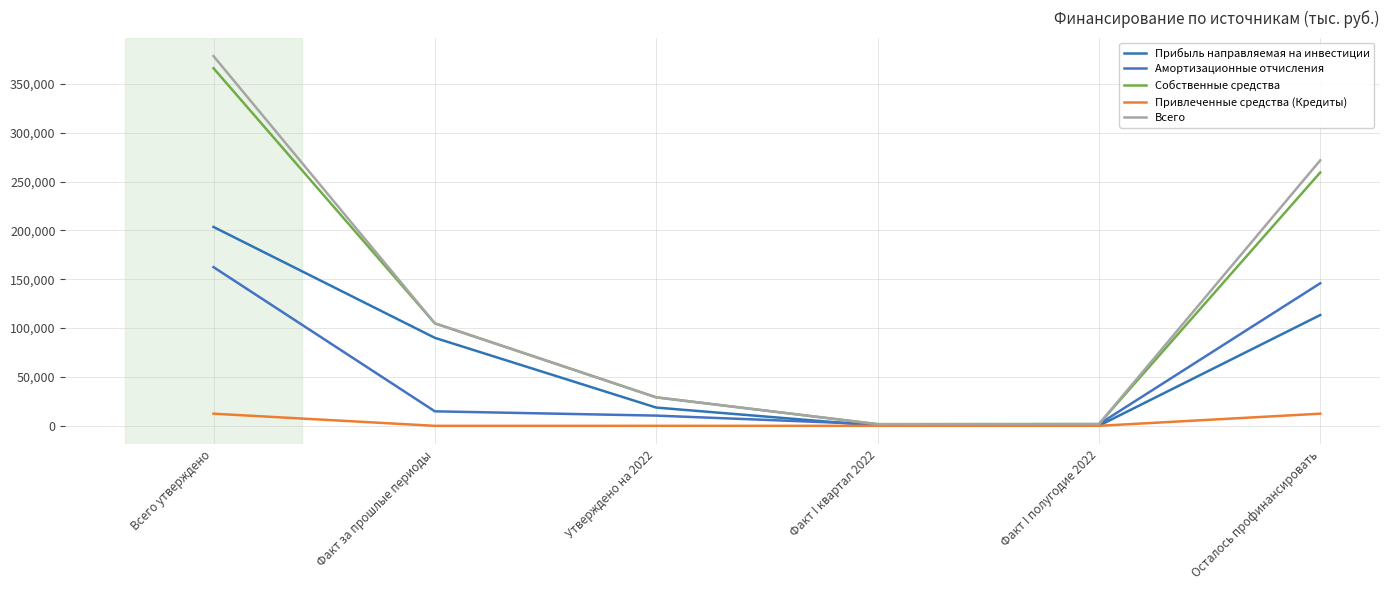

Is it true that Амортизационные отчисления equals 14842.8 at Факт за прошлые периоды?

True